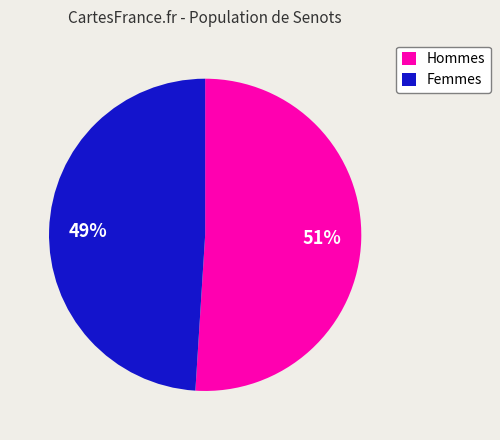

The Hommes slice represents 51% of the pie. True or false?

True